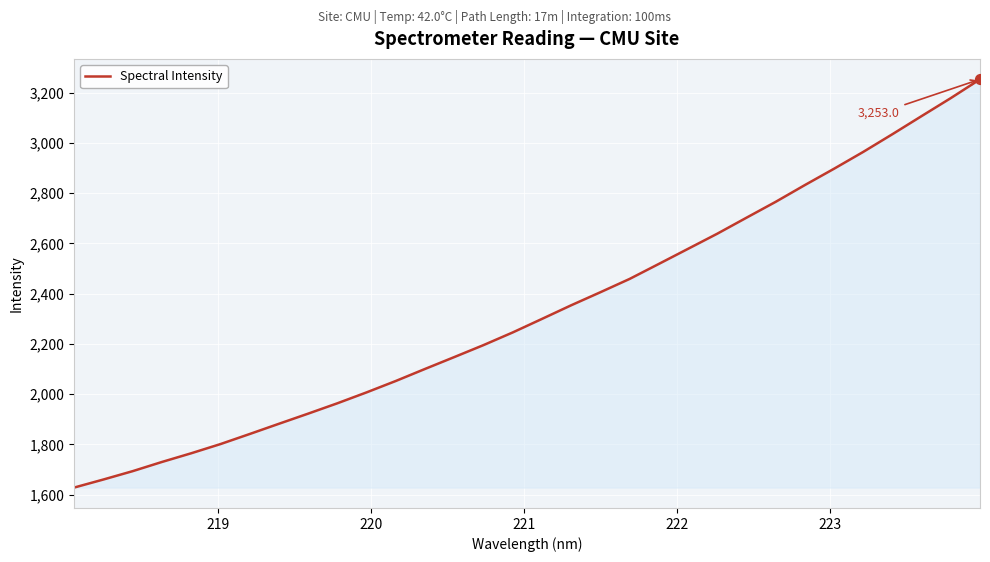

What is the difference between the maximum and minimum values?

1624.6